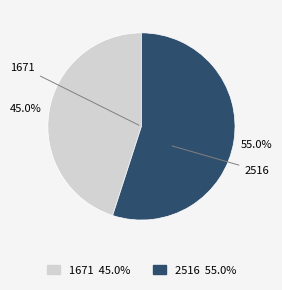

What is the ratio of the value at 1671 to the value at 2516?

0.8